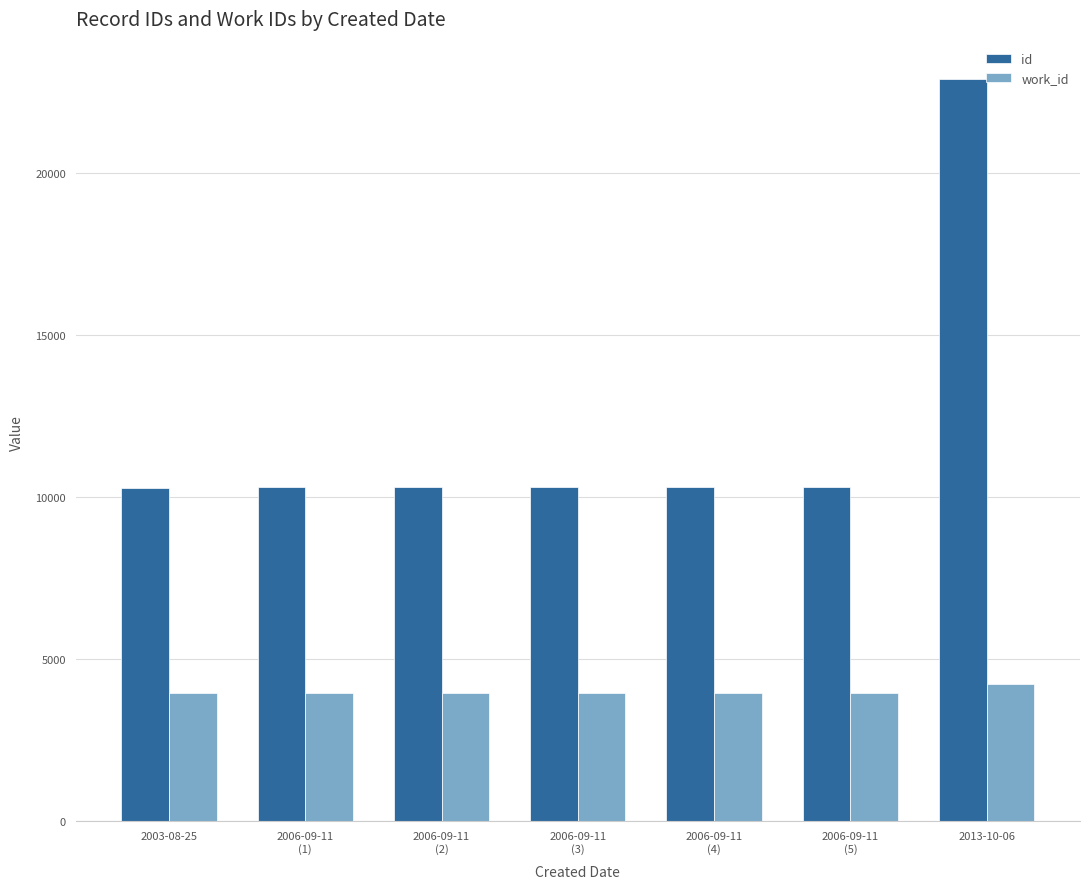

At which category is the sum across all series the highest?

2013-10-06